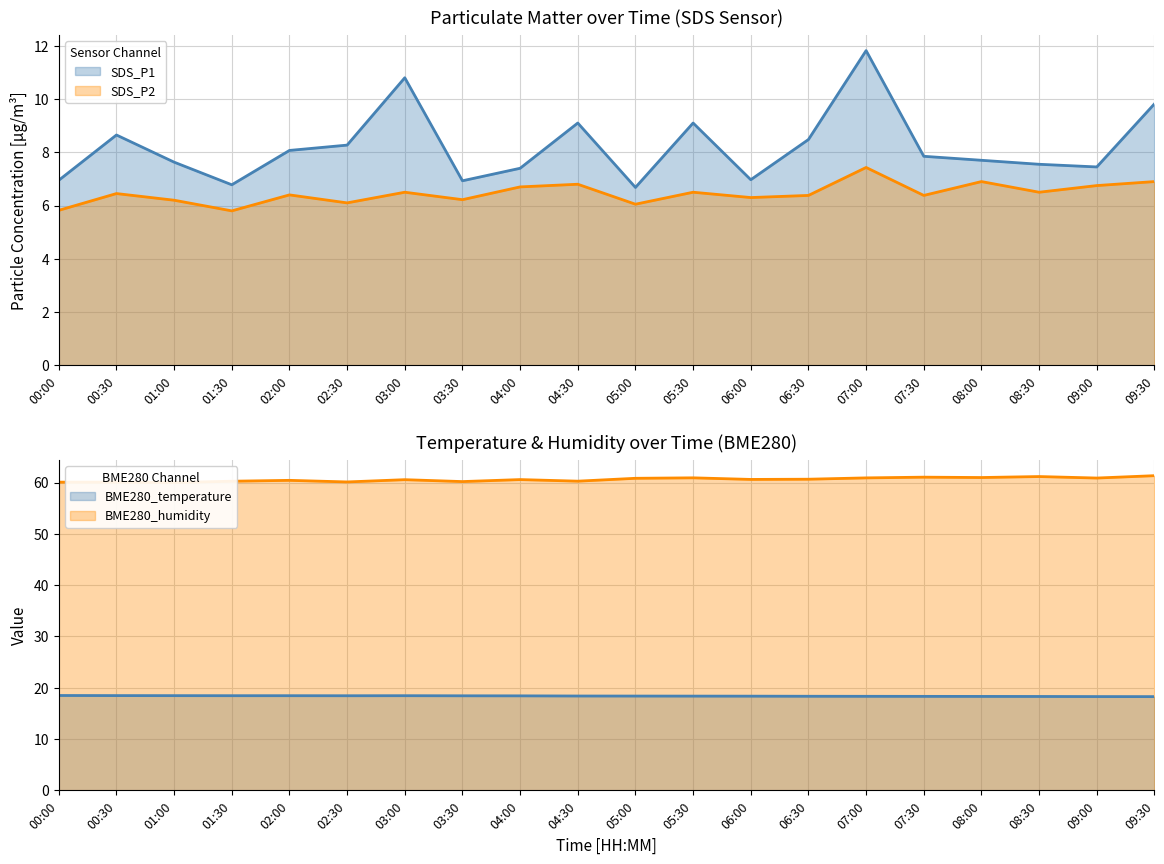

What is the value of the SDS_P1 point at the 11th from the left?

6.7